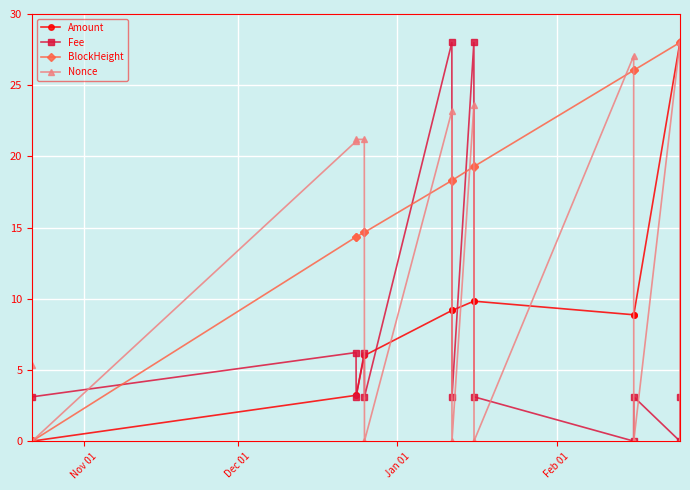

In Nonce, how many points are lower than both neighbors (excluding endpoints)?

5